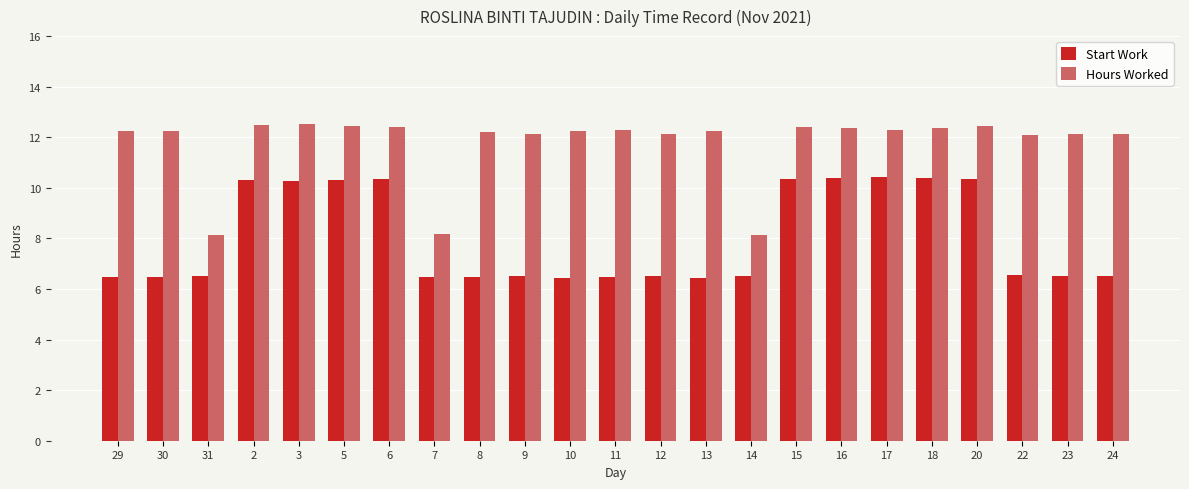

What is the value of the Start Work bar at the 8th from the left?

6.5